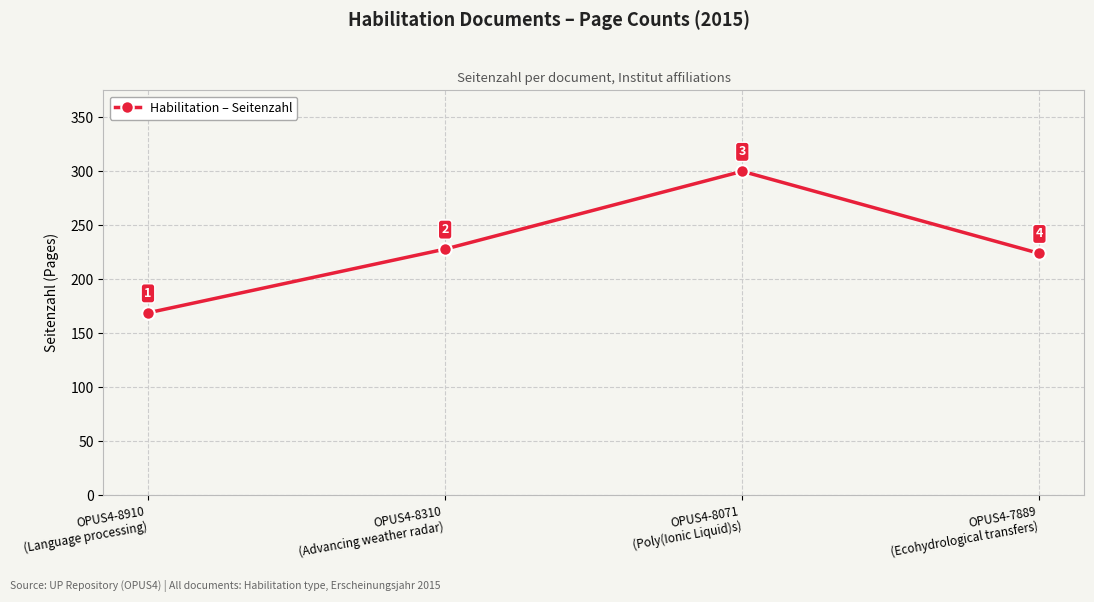

What is the ratio of the value at OPUS4-7889
(Ecohydrological transfers) to the value at OPUS4-8910
(Language processing)?

1.3